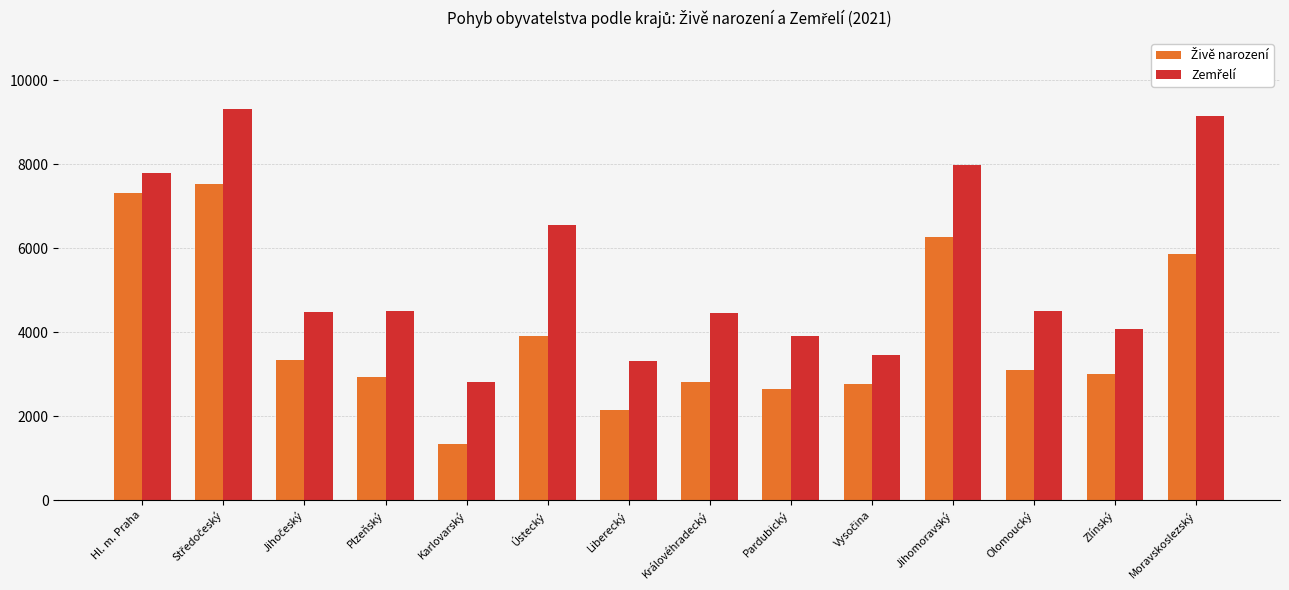

What is the label of the 7th bar from the left?

Liberecký